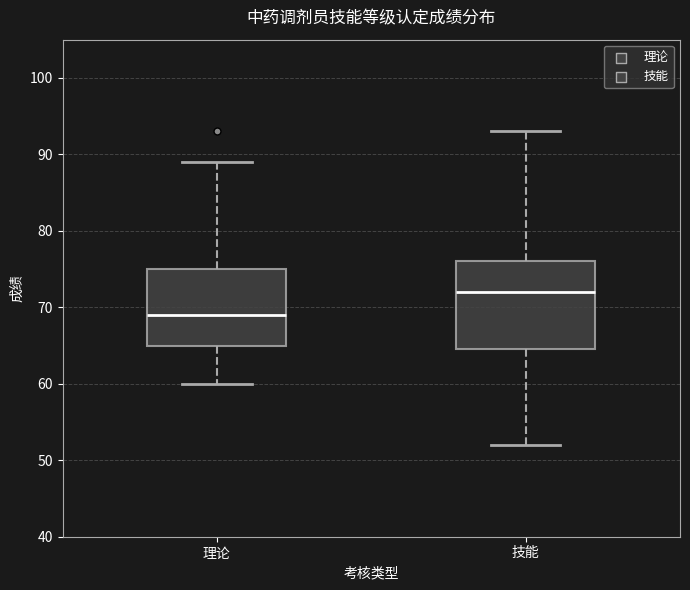

Reading left to right, read every box against the y-axis: the position of its median line, the range the box covers, and the ends of its whiskers. The values are not printed on the chart, so give them approximately, as read against the axis.

理论: median 69, box 65 to 75, whiskers 60 to 89
技能: median 72, box 65 to 76, whiskers 52 to 93